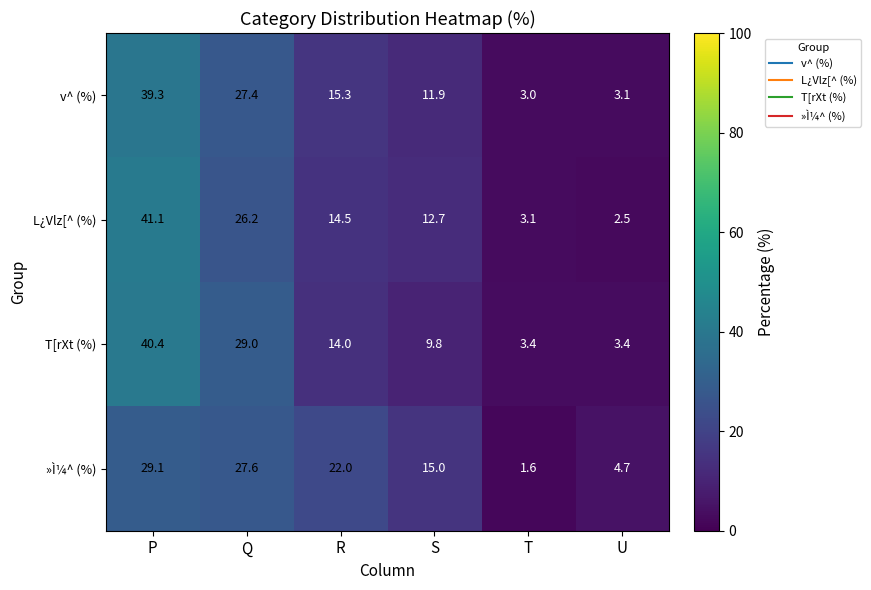

True or false: »Ì¼^ (%) has a value of 0.7 at T.

False